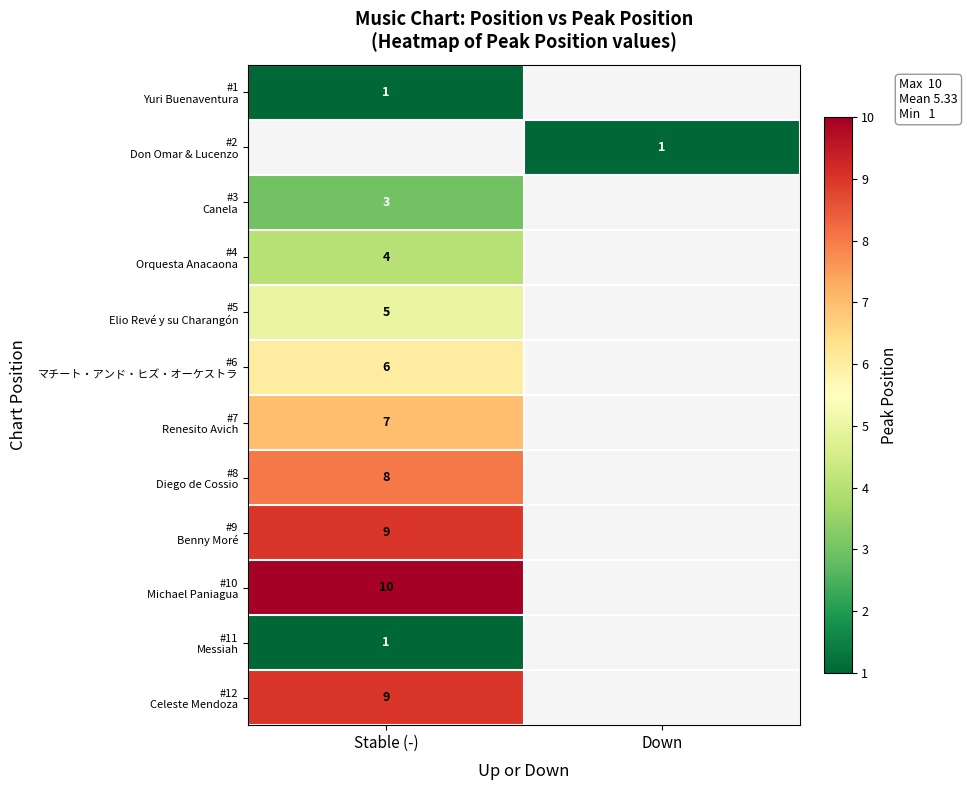

Which category has the highest value in the #12 Celeste Mendoza series?

Stable (-)